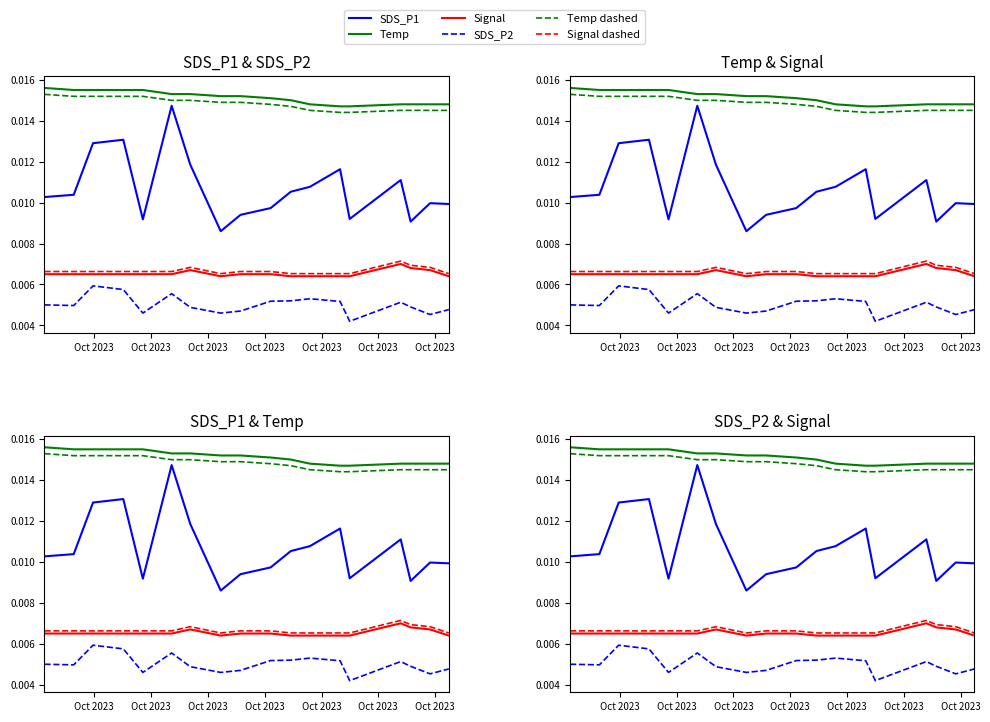

At Oct 2023, list the series in order from smallest to largest.

SDS_P2, Signal, Signal dashed, SDS_P1, Temp dashed, Temp